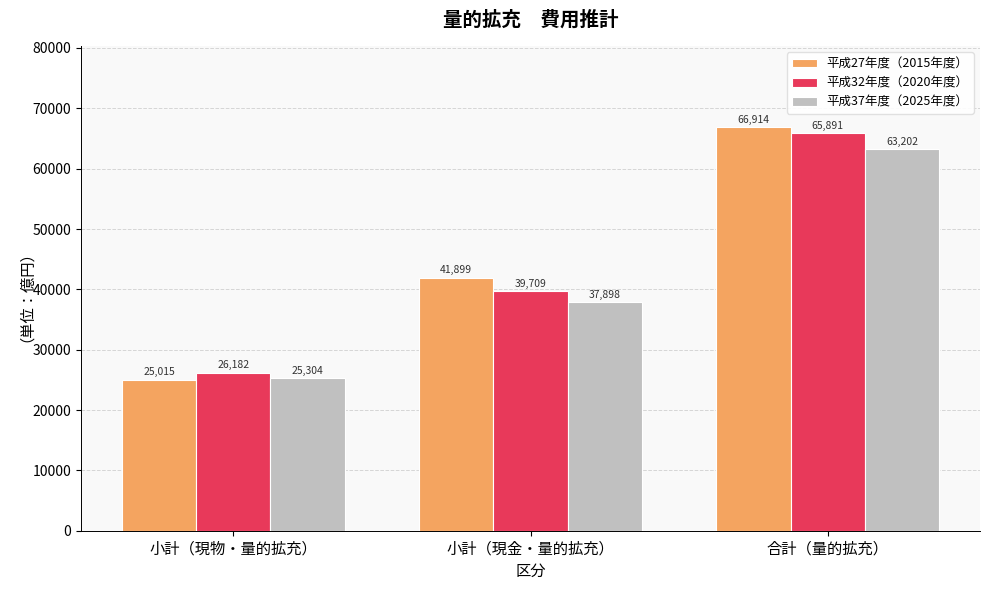

What are all the series names shown in the legend?

平成27年度（2015年度）, 平成32年度（2020年度）, 平成37年度（2025年度）